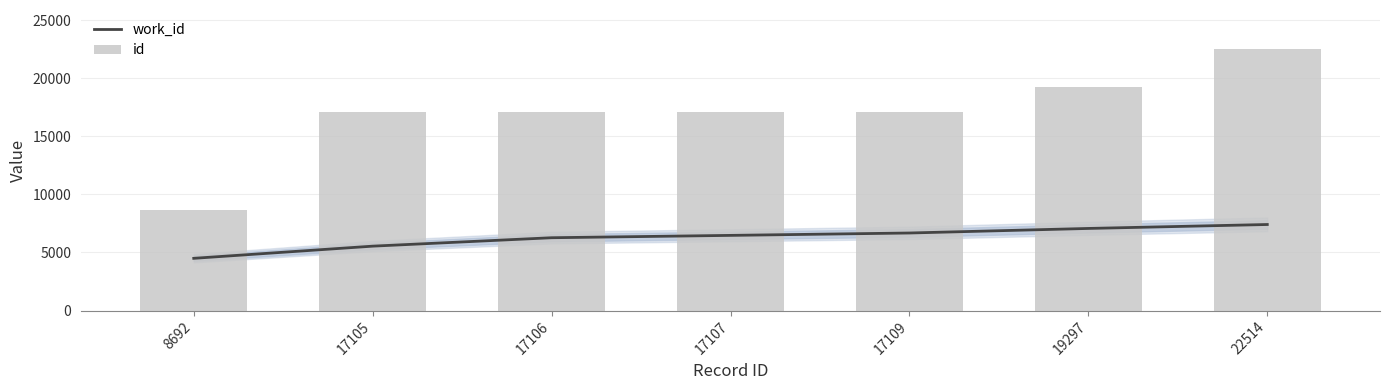

Which series has the widest spread of values?

id